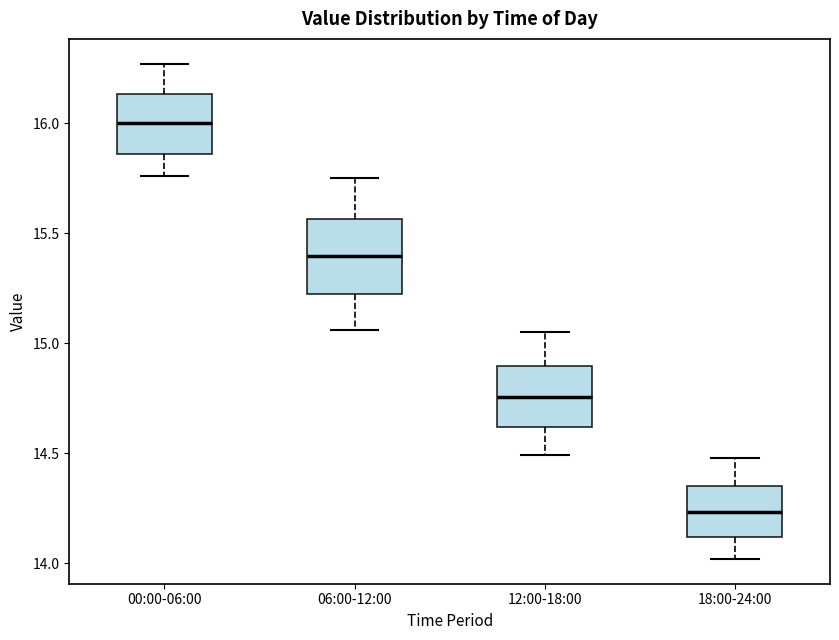

Reading left to right, read every box against the y-axis: the position of its median line, the range the box covers, and the ends of its whiskers. The values are not printed on the chart, so give them approximately, as read against the axis.

00:00-06:00: median 16.00, box 15.85 to 16.15, whiskers 15.75 to 16.25
06:00-12:00: median 15.40, box 15.25 to 15.55, whiskers 15.05 to 15.75
12:00-18:00: median 14.75, box 14.60 to 14.90, whiskers 14.50 to 15.05
18:00-24:00: median 14.25, box 14.10 to 14.35, whiskers 14.00 to 14.50